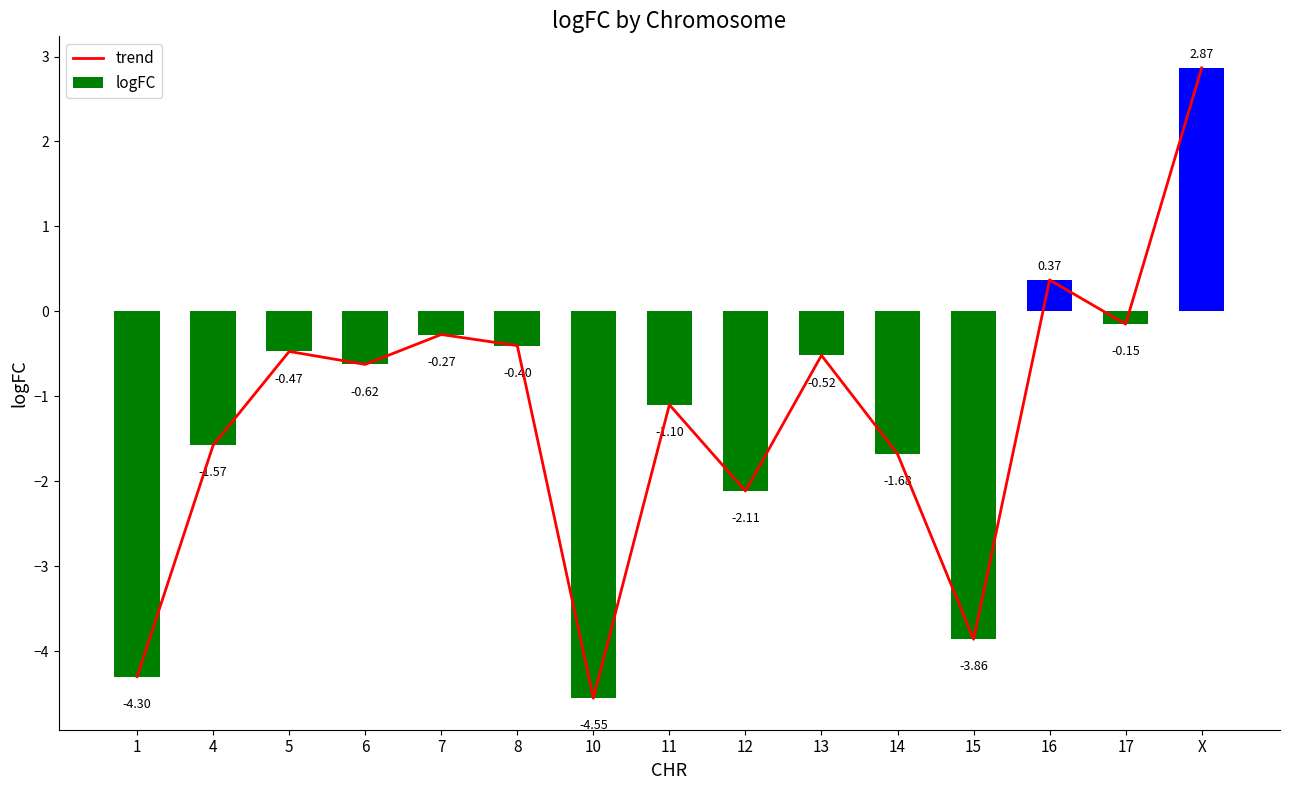

Are the bars grouped side by side (vs. stacked)?

Yes